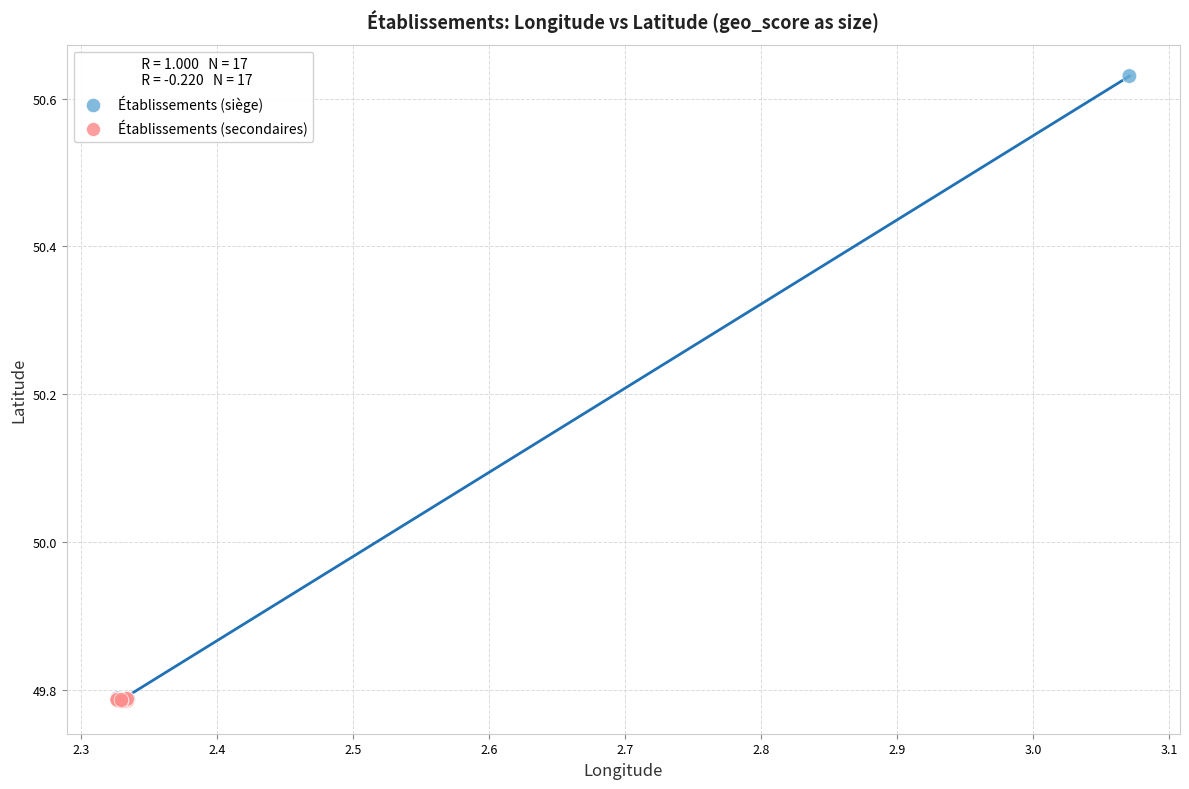

Which series has the widest spread of Y values?

Établissements (siège)